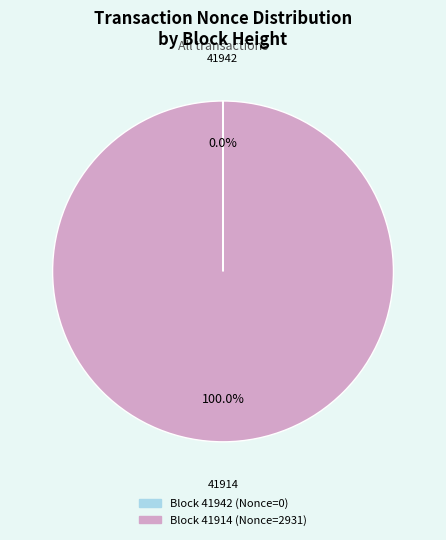

Is there a majority slice in this chart?

Yes